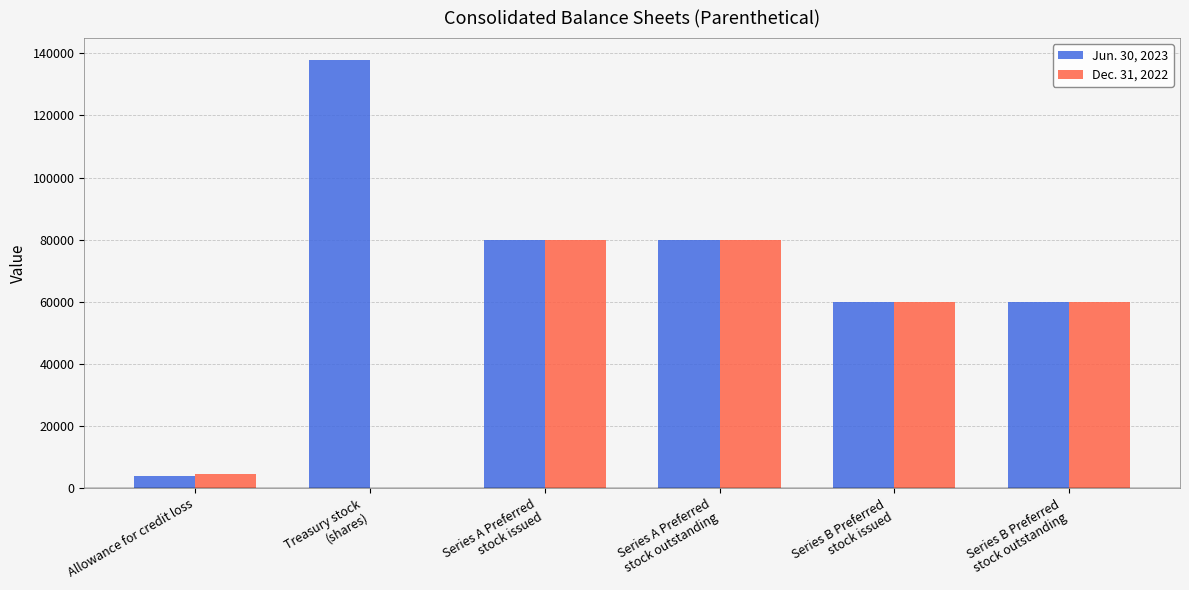

Which series has the widest spread of values?

Jun. 30, 2023